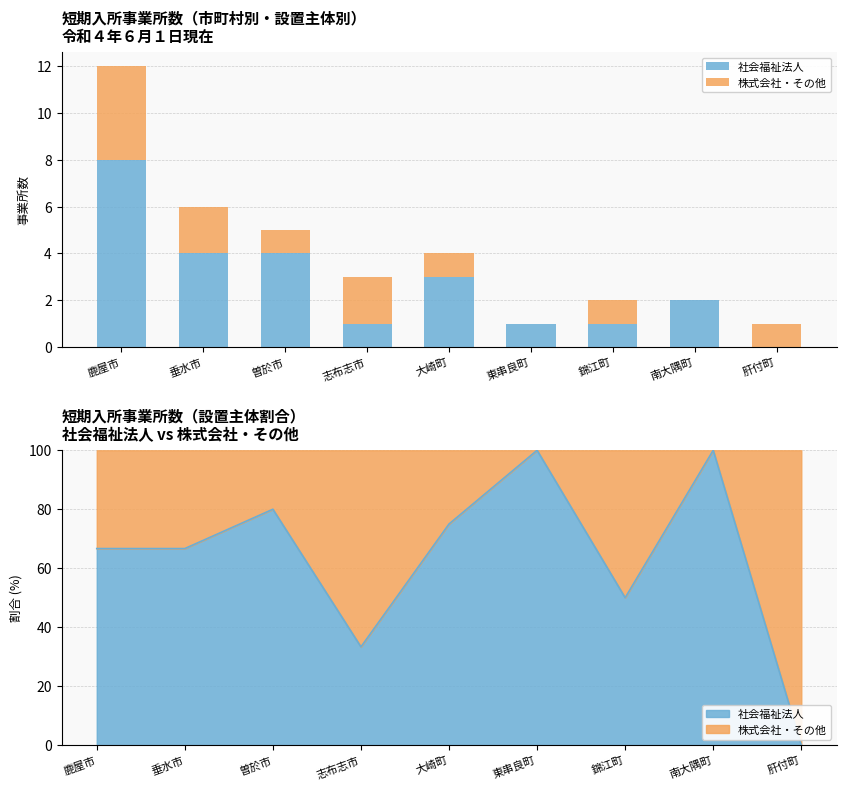

Which series has the largest total across all categories?

社会福祉法人